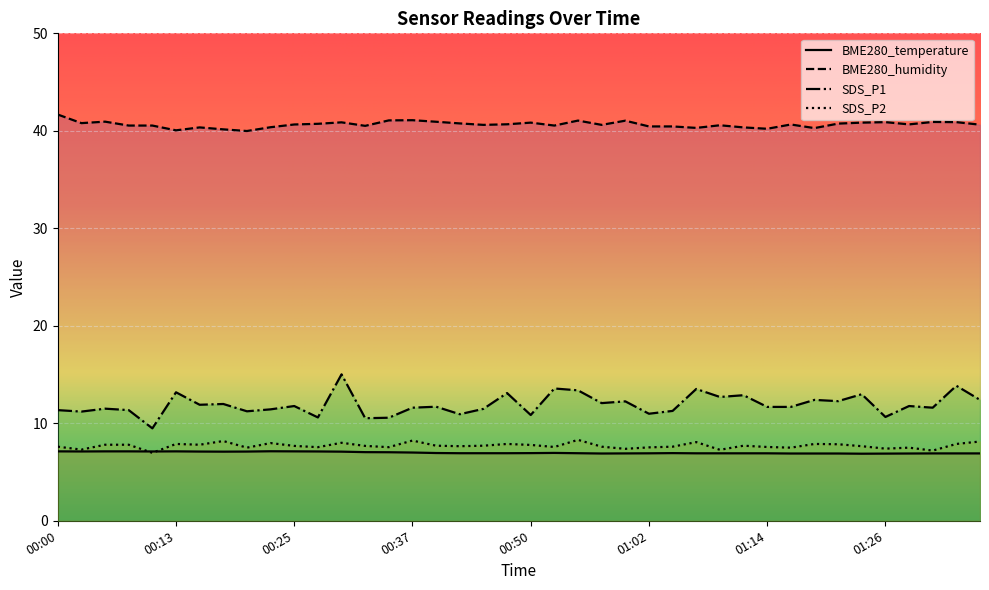

Is it true that SDS_P1 equals 11.8 at 00:25?

True